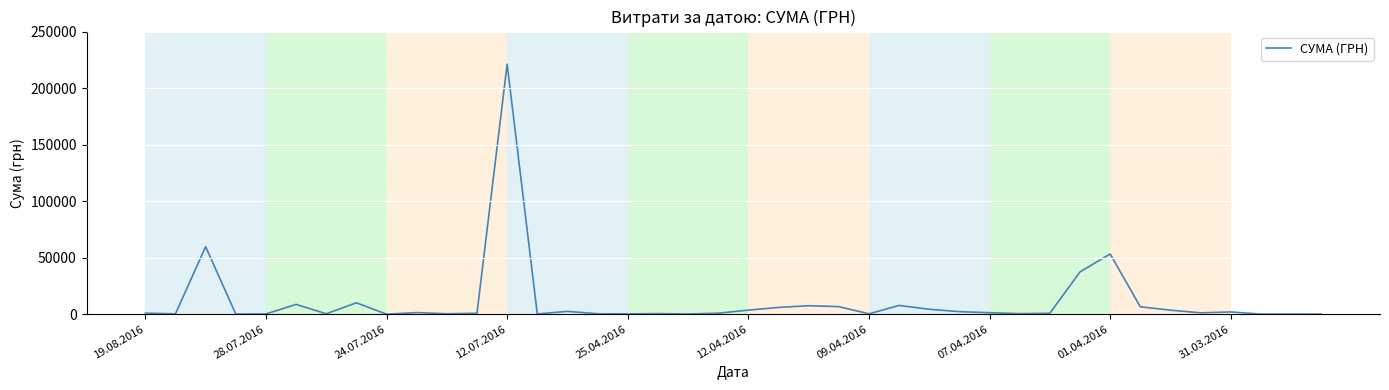

What is the greatest value displayed?

221138.5